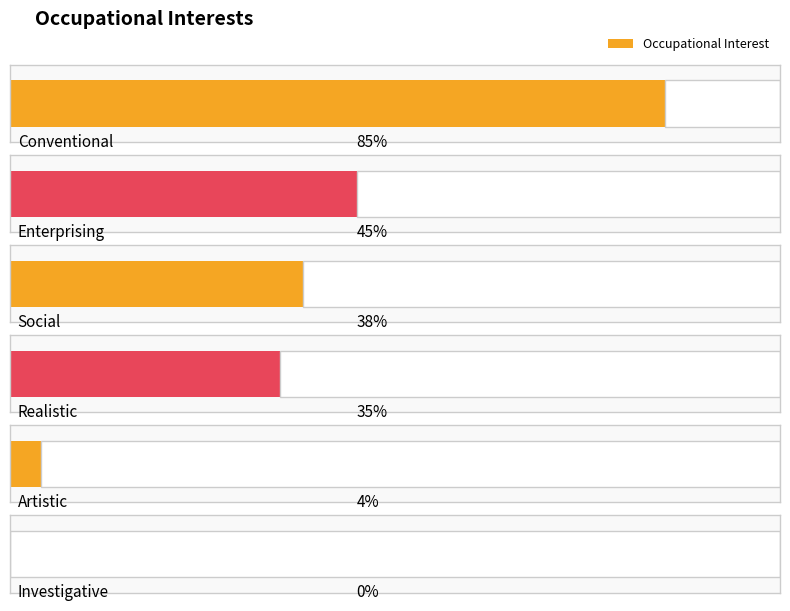

List the labels in order of value, smallest first.

Investigative, Artistic, Realistic, Social, Enterprising, Conventional